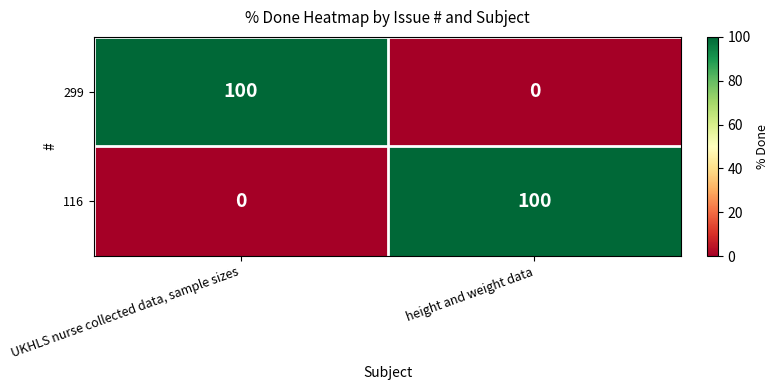

How many series are shown in this chart?

2